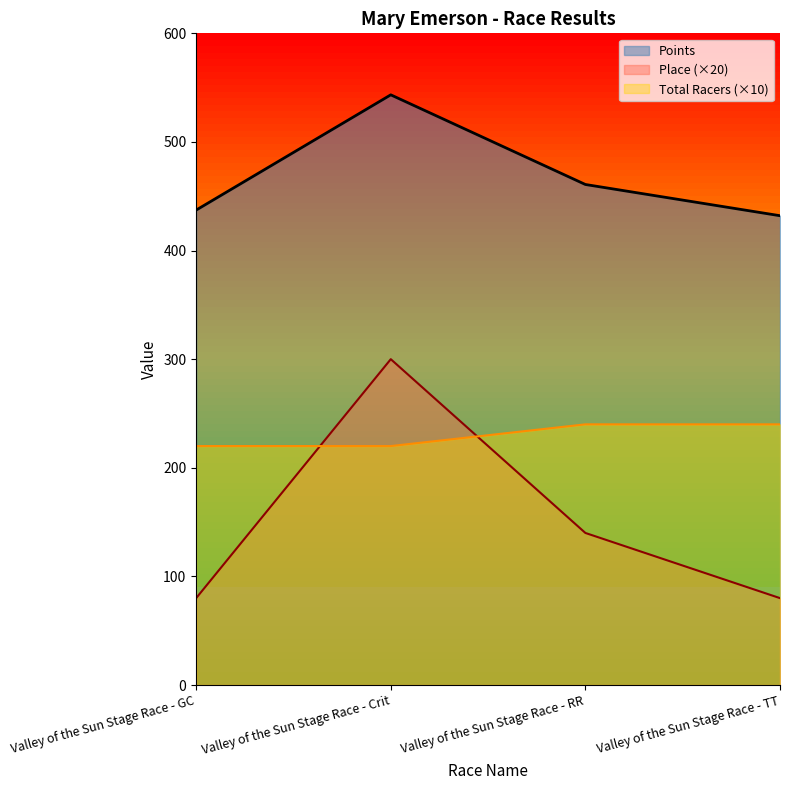

True or false: Points and Total Racers cross at least once.

False